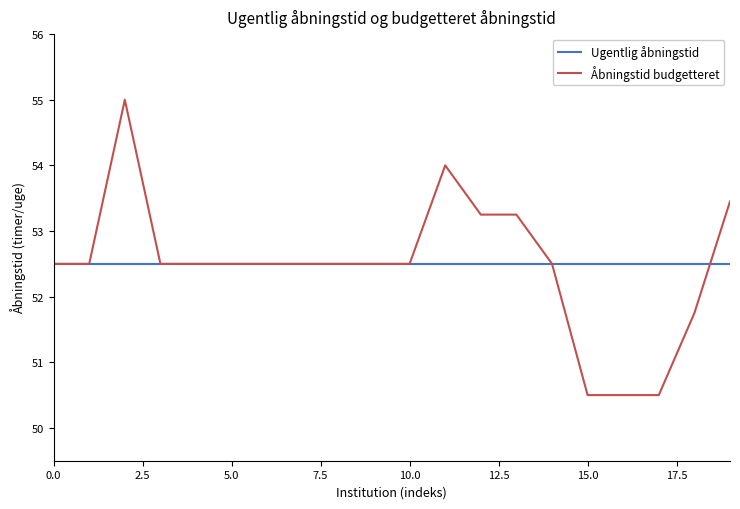

Which series has the widest spread of values?

Åbningstid budgetteret